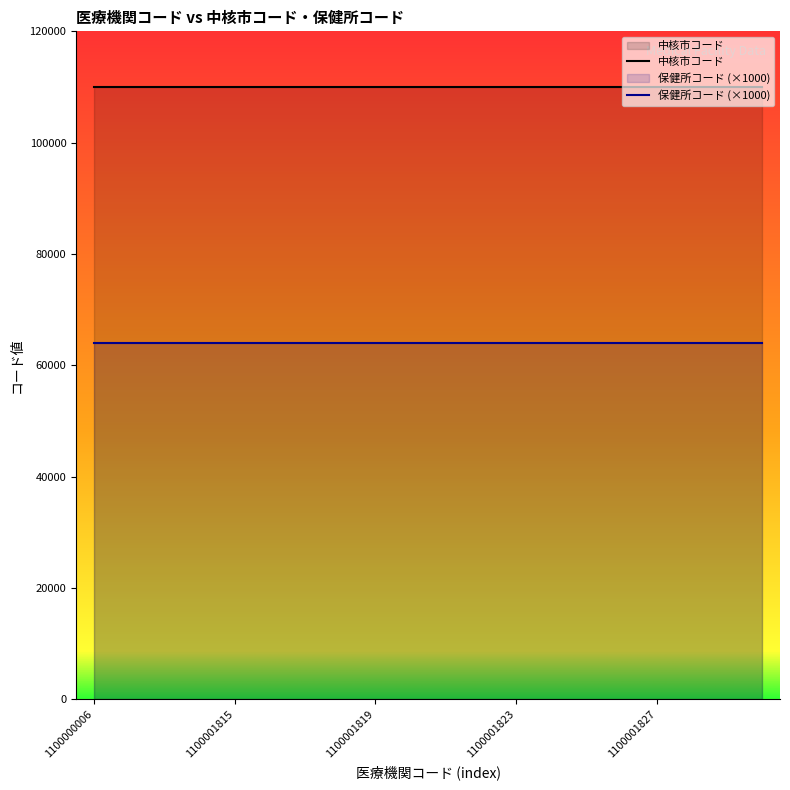

Rank the series by their maximum value, from highest to lowest.

中核市コード, 保健所コード (×1000)